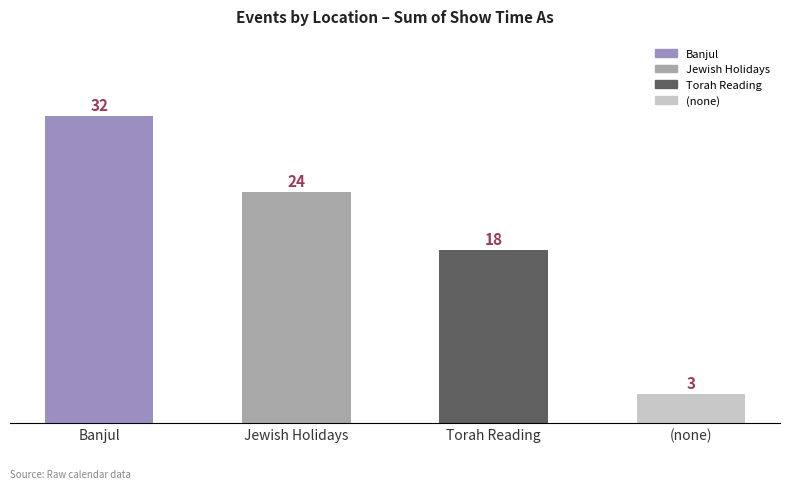

Reading left to right, transcribe all the data shown in this chart.

32	24	18	3